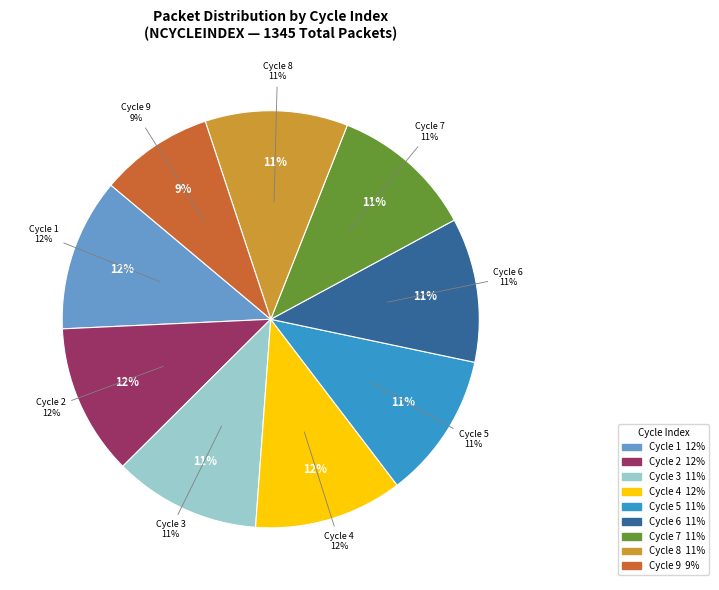

What is the change in value from 7 to 8?

-1